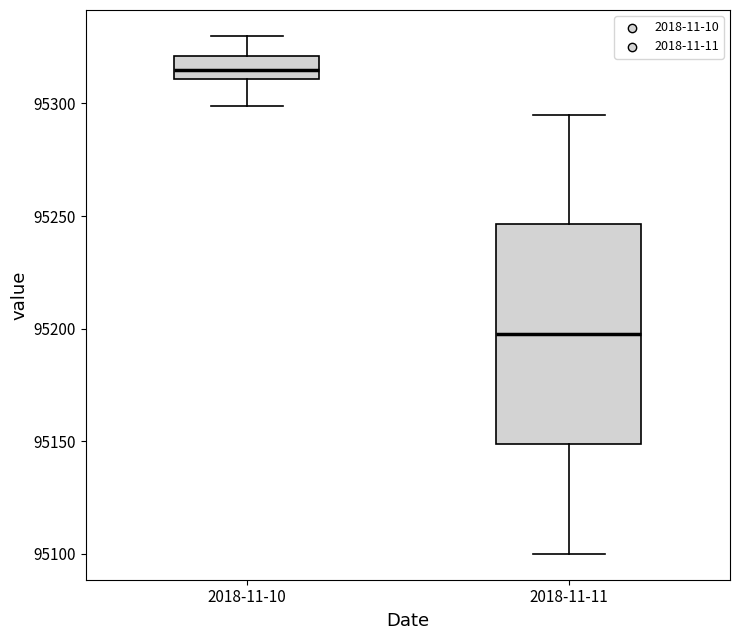

Reading left to right, read every box against the y-axis: the position of its median line, the range the box covers, and the ends of its whiskers. The values are not printed on the chart, so give them approximately, as read against the axis.

2018-11-10: median 95315, box 95310 to 95320, whiskers 95300 to 95330
2018-11-11: median 95200, box 95150 to 95245, whiskers 95100 to 95295